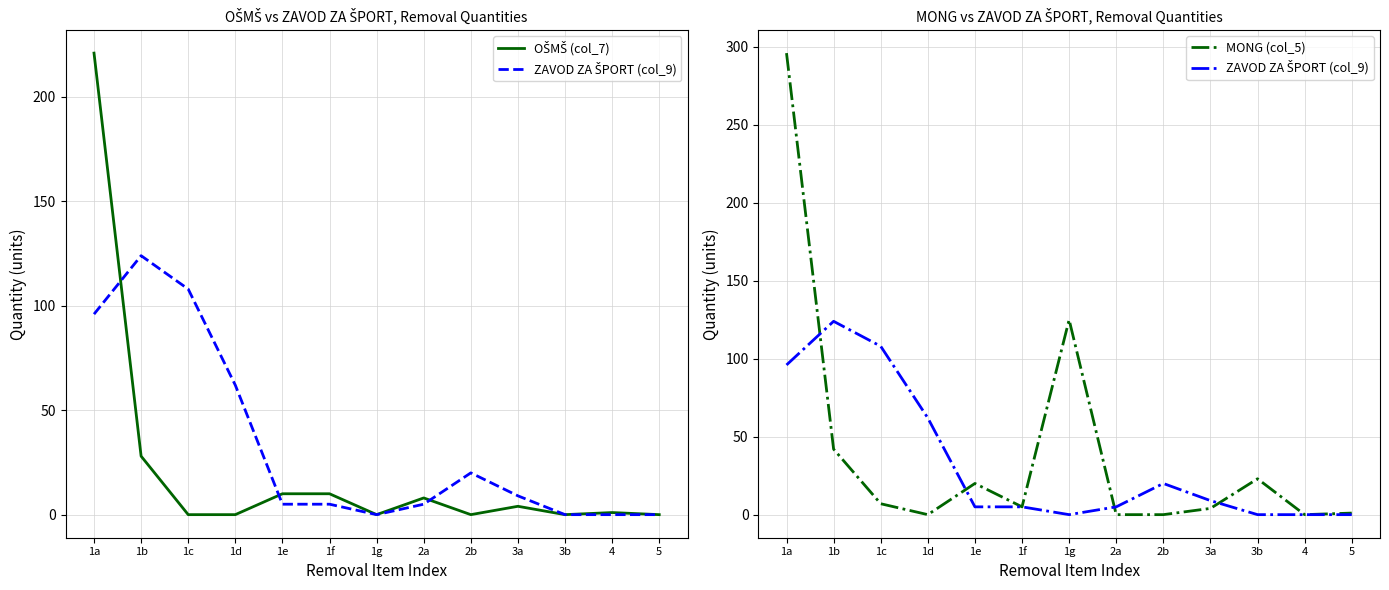

What is the maximum value for ZAVOD ZA ŠPORT (col_9)?

124